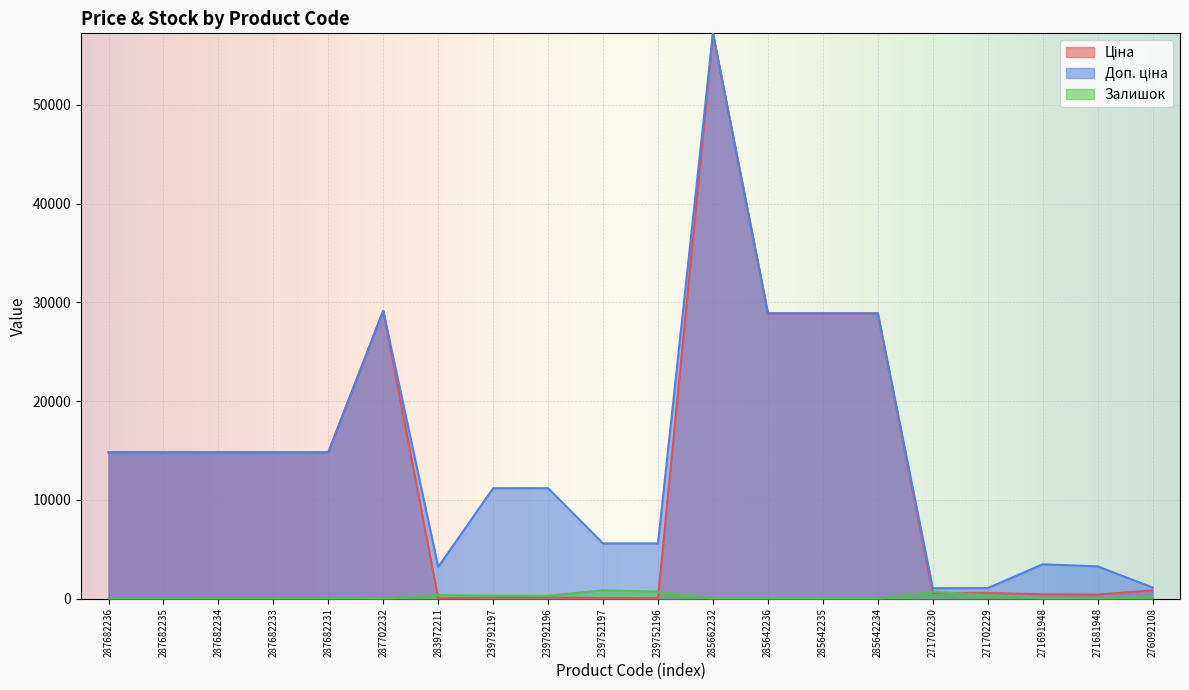

Where do Залишок and Ціна first cross each other?

287702232 and 283972211